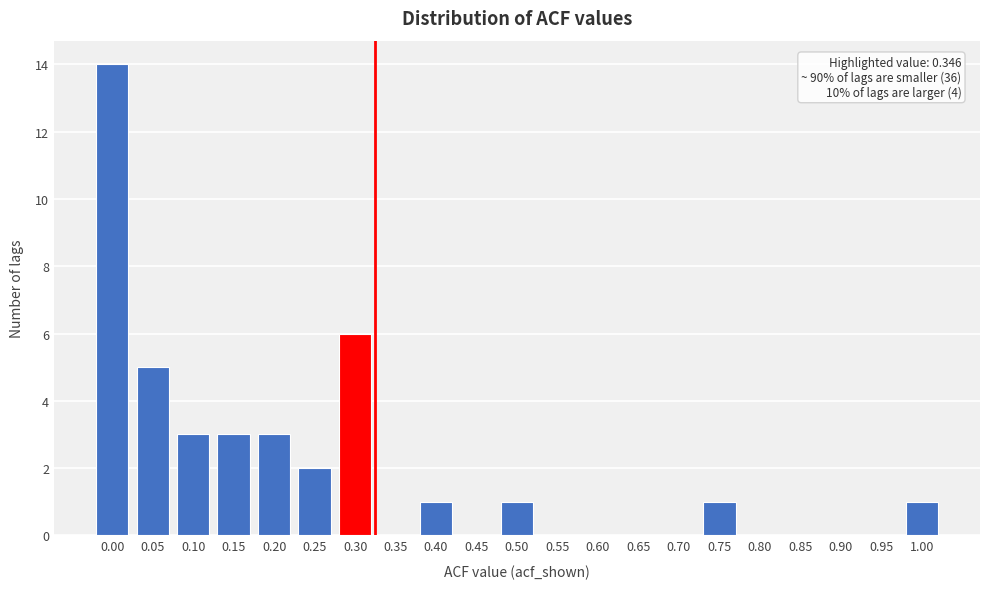

Reading right to left, transcribe all the data shown in this chart.

1.00=1	0.95=0	0.90=0	0.85=0	0.80=0	0.75=1	0.70=0	0.65=0	0.60=0	0.55=0	0.50=1	0.45=0	0.40=1	0.35=0	0.30=6	0.25=2	0.20=3	0.15=3	0.10=3	0.05=5	0.00=14